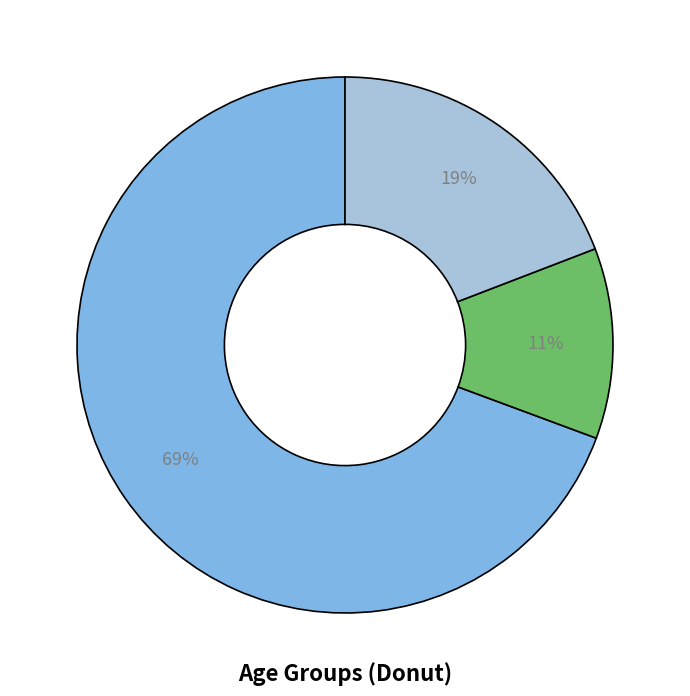

How many segments does this pie chart have?

3